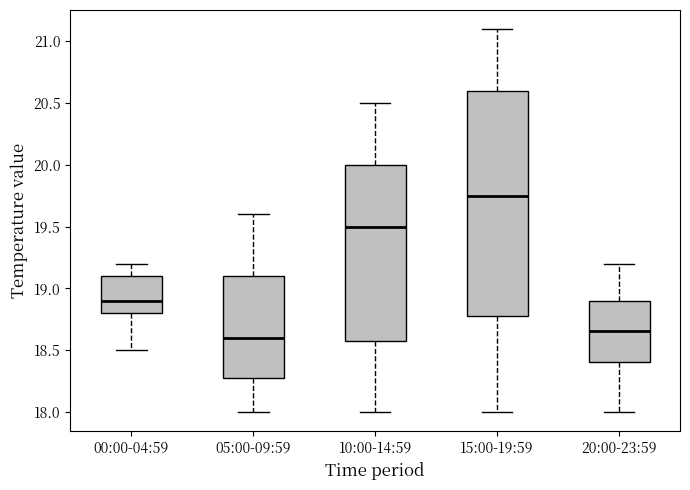

Comparing the boxes themselves (not the whiskers), which one is the tallest?

15:00-19:59